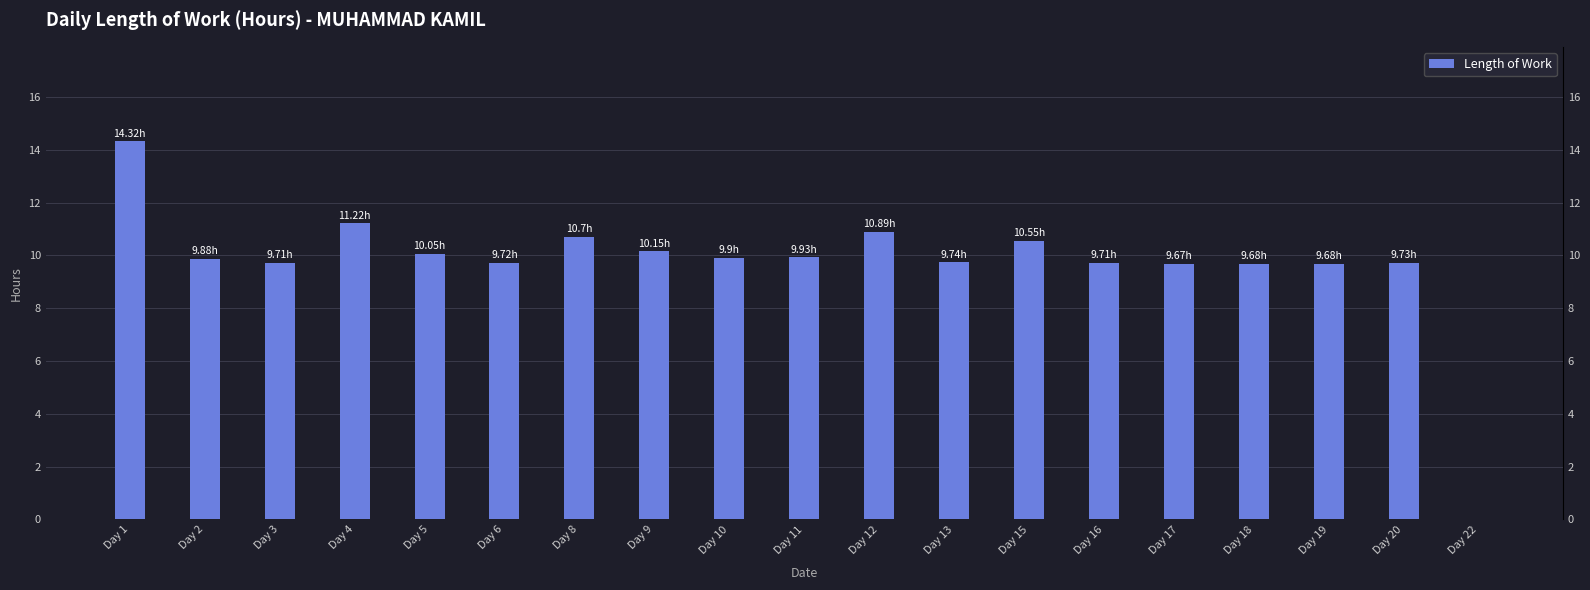

What is the sum of all values?

185.2